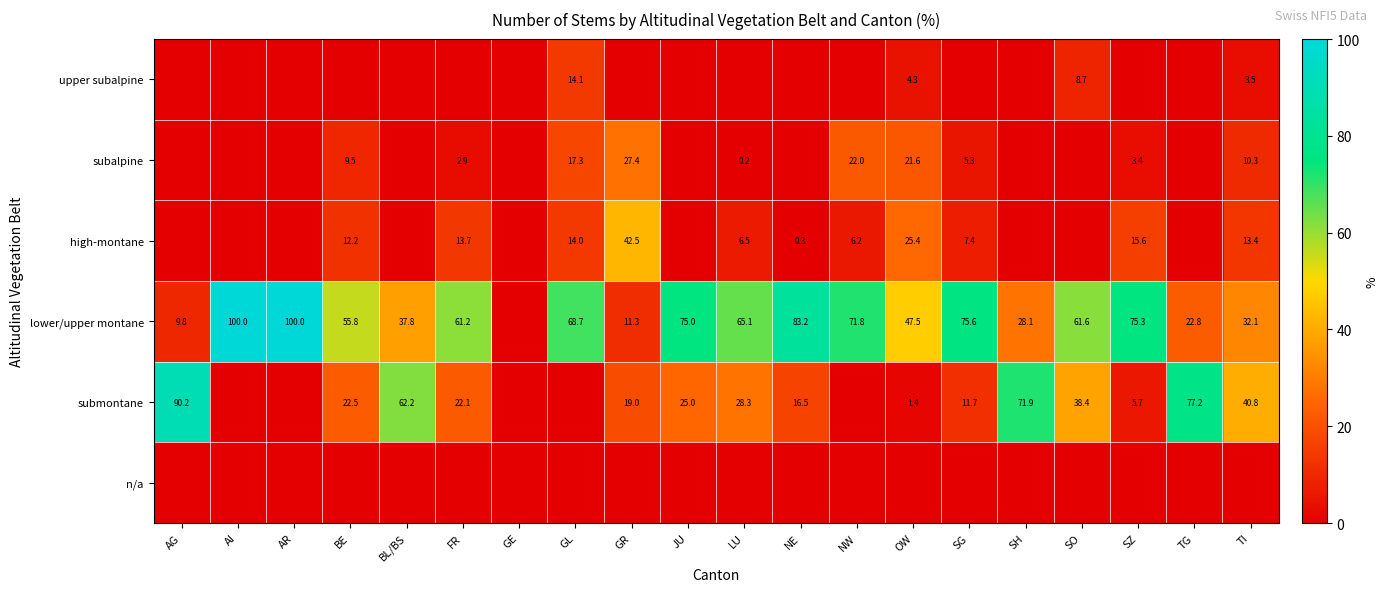

The value of lower/upper montane at NW is 101.6. True or false?

False